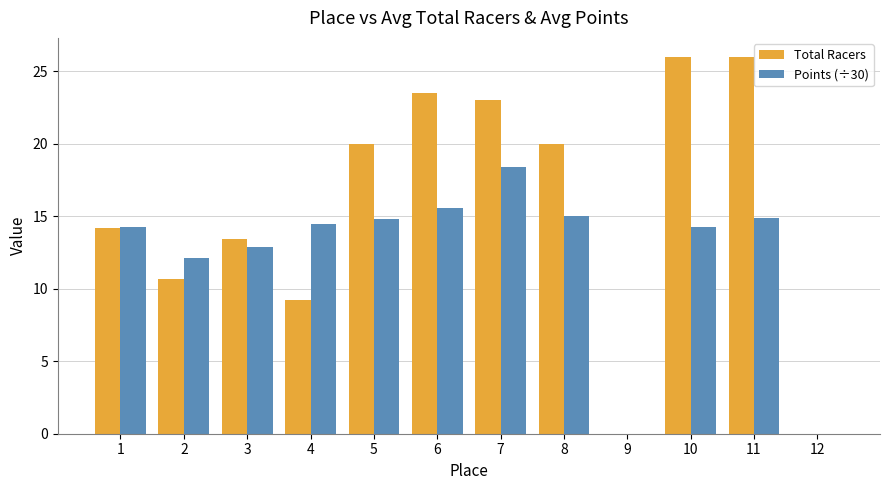

Are the bars horizontal?

No